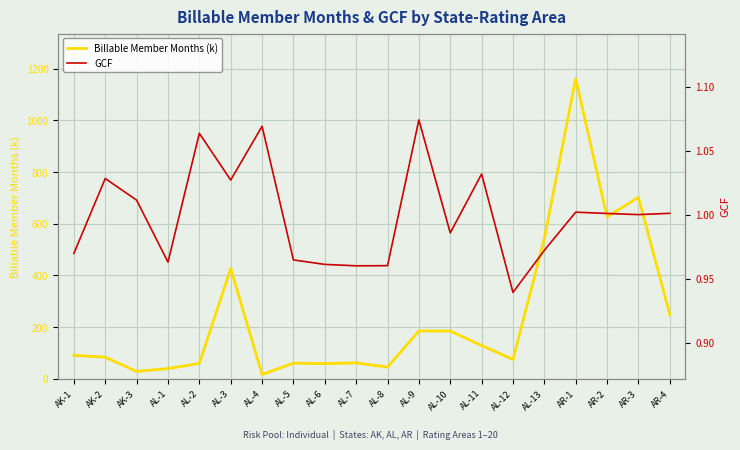

What is the difference between the second highest and minimum values in the GCF series?

0.1